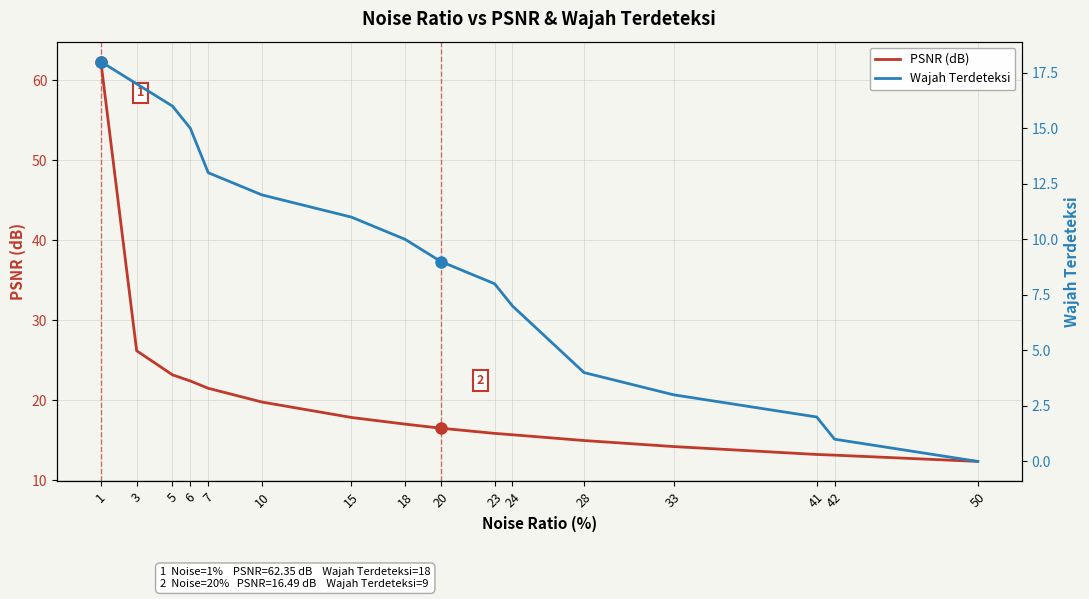

What is the value of the Wajah Terdeteksi point at the 2nd from the left?

17.0